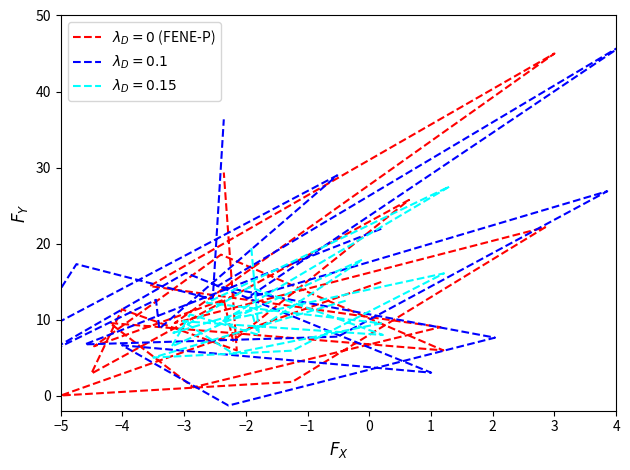

Count the number of categories in the chart.

20